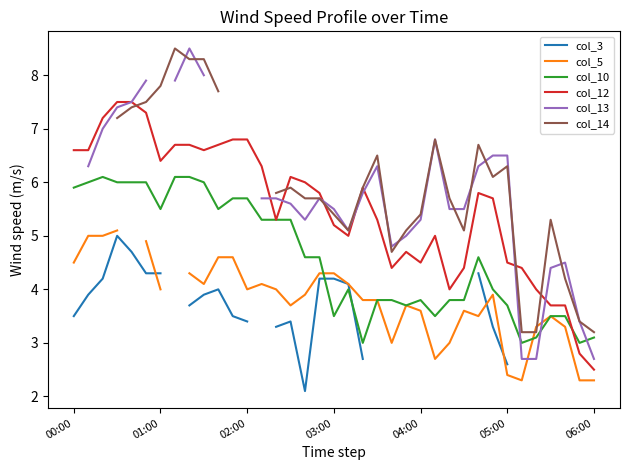

How many lines are shown in the chart?

6